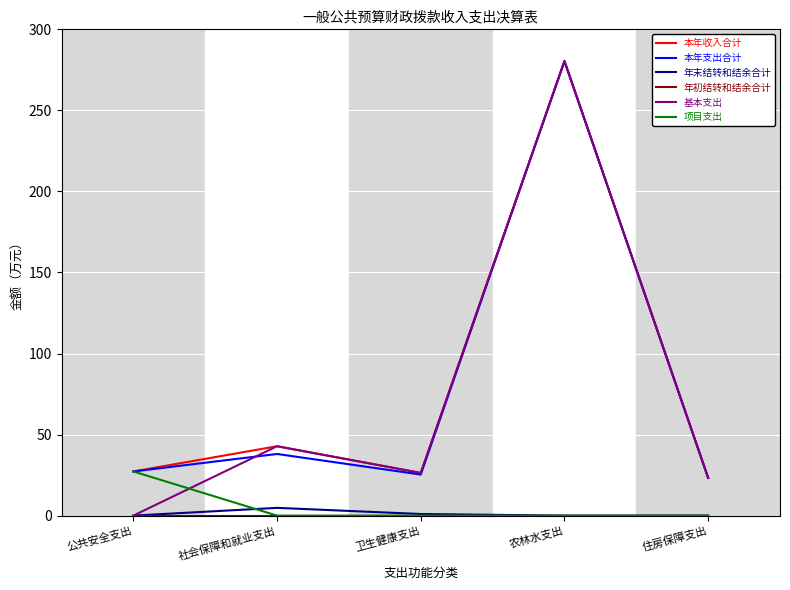

True or false: 年末结转和结余合计 and 本年支出合计 intersect in this chart.

False